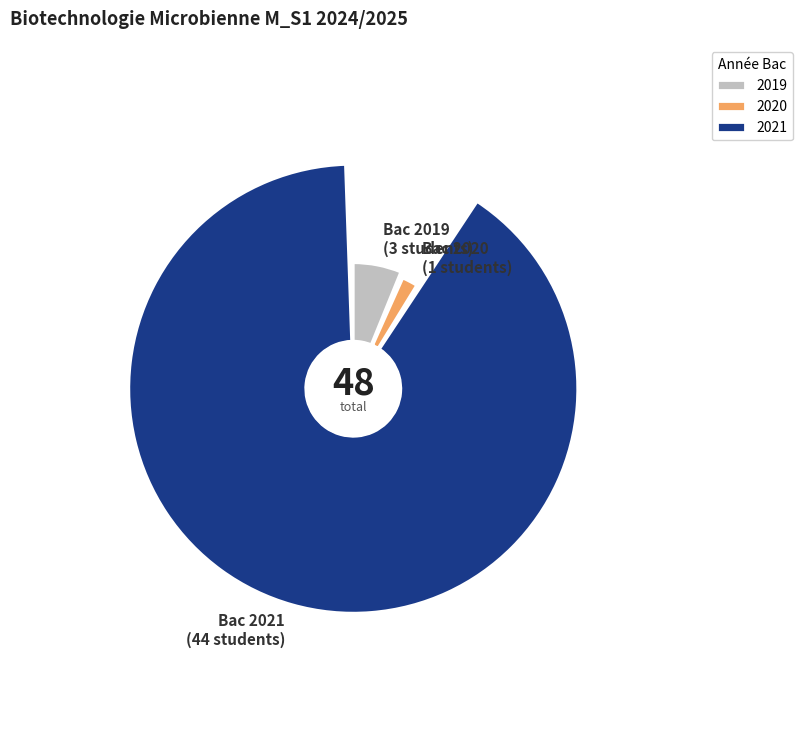

To the nearest percent, what is the difference between the largest and smallest slice percentages?

90%